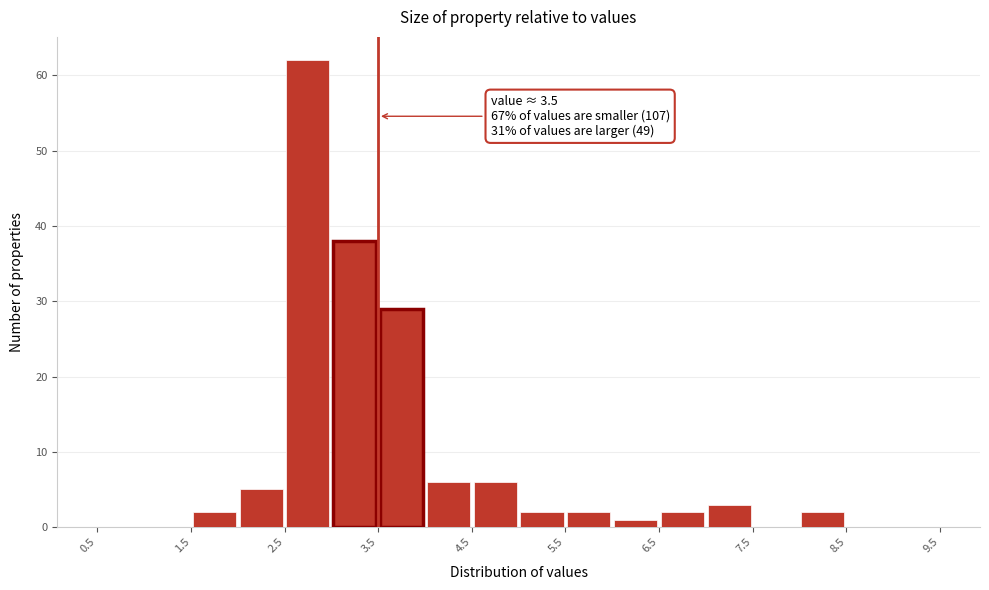

Over which range of the x-axis is the bar tallest?

2.5 to 3.0